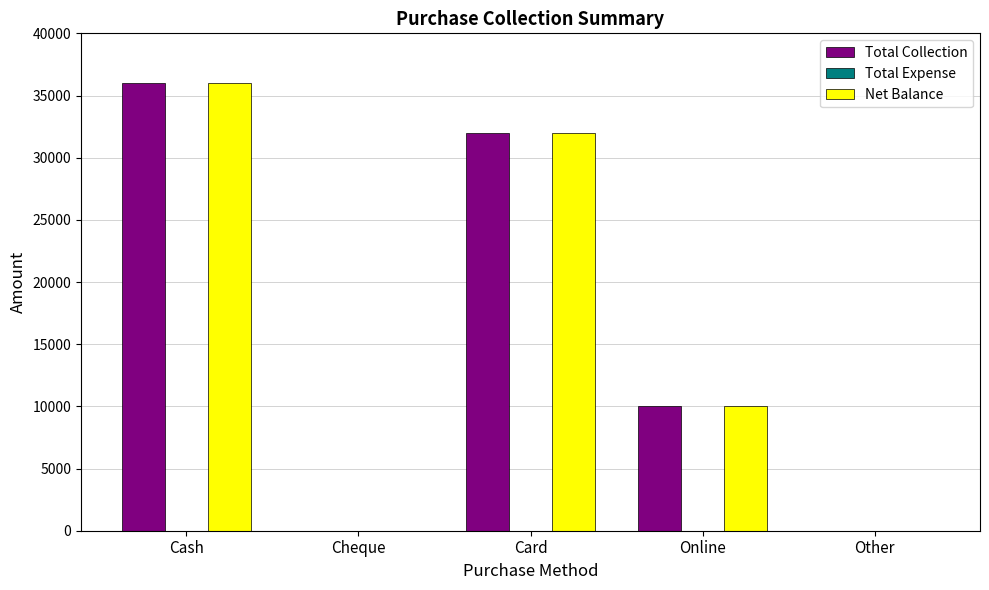

Which category has the highest value in the Total Collection series?

Cash